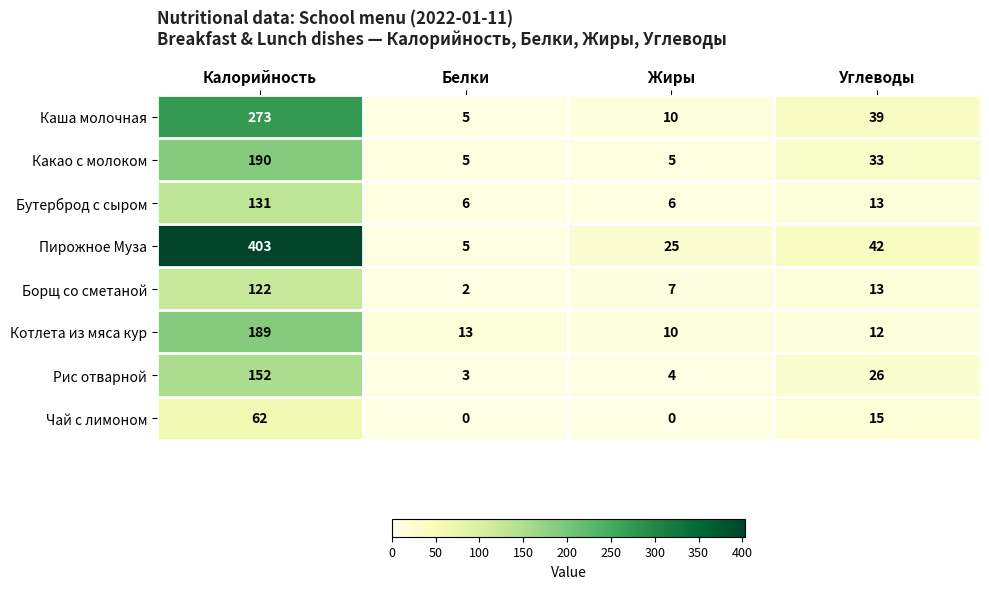

What is the difference between the maximum and minimum values in the Какао с молоком series?

185